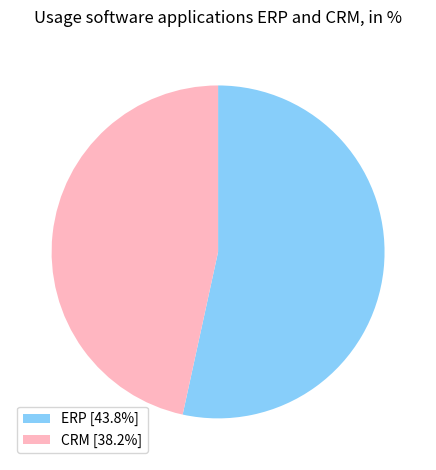

True or false: ERP accounts for 53% of the total.

True